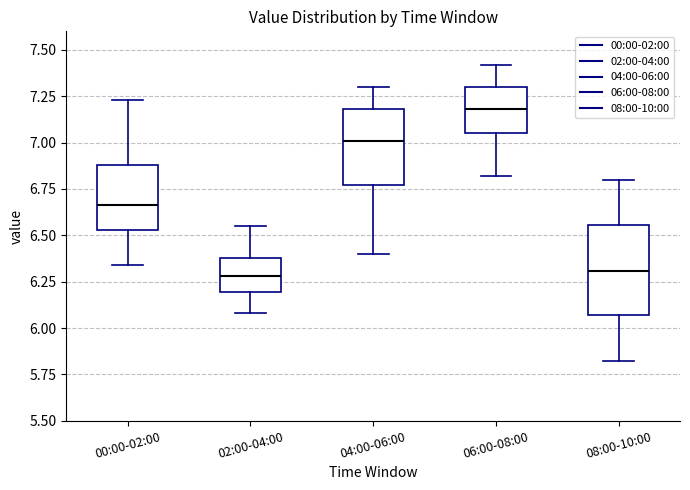

Where is the upper edge of the box for 04:00-06:00 on the y-axis? The values are not printed on the chart, so give them approximately, as read against the axis.

7.20